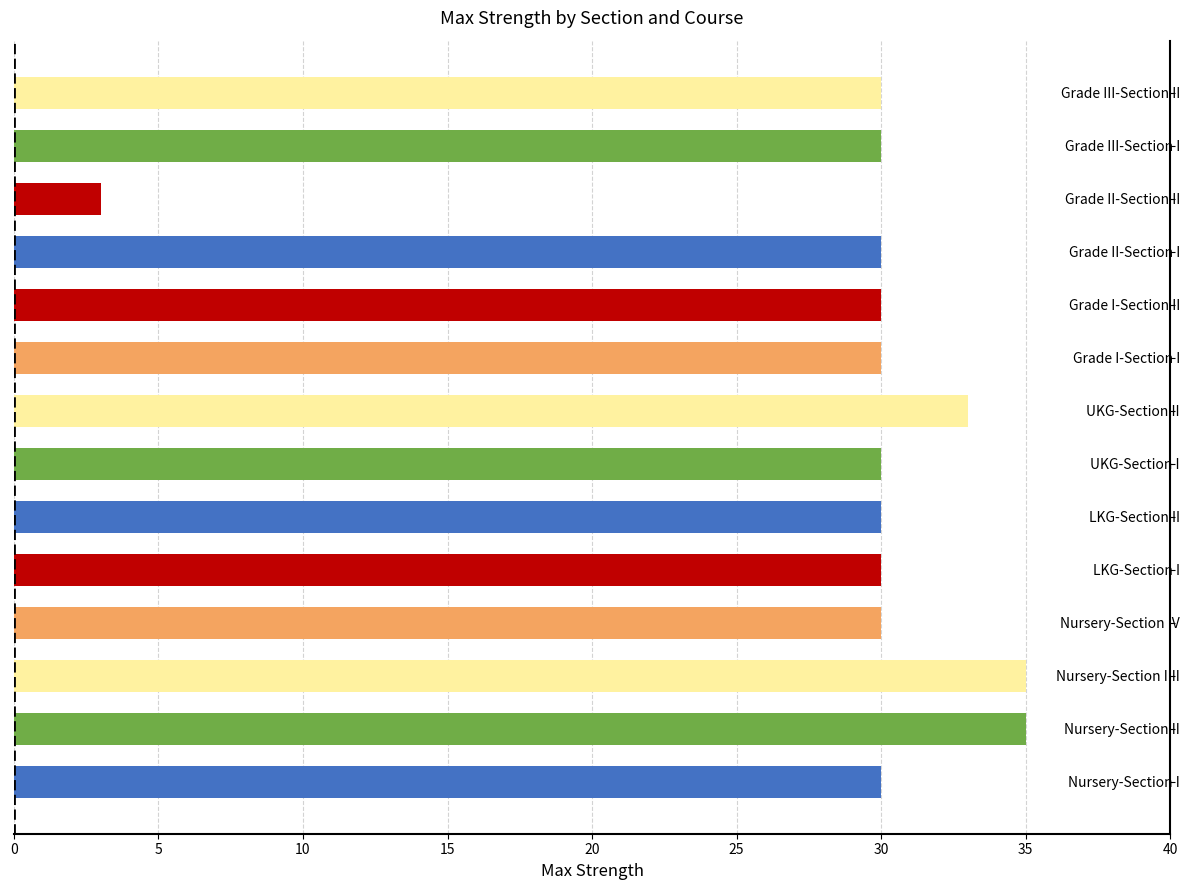

Is it true that the value at UKG-Section I is 30?

True